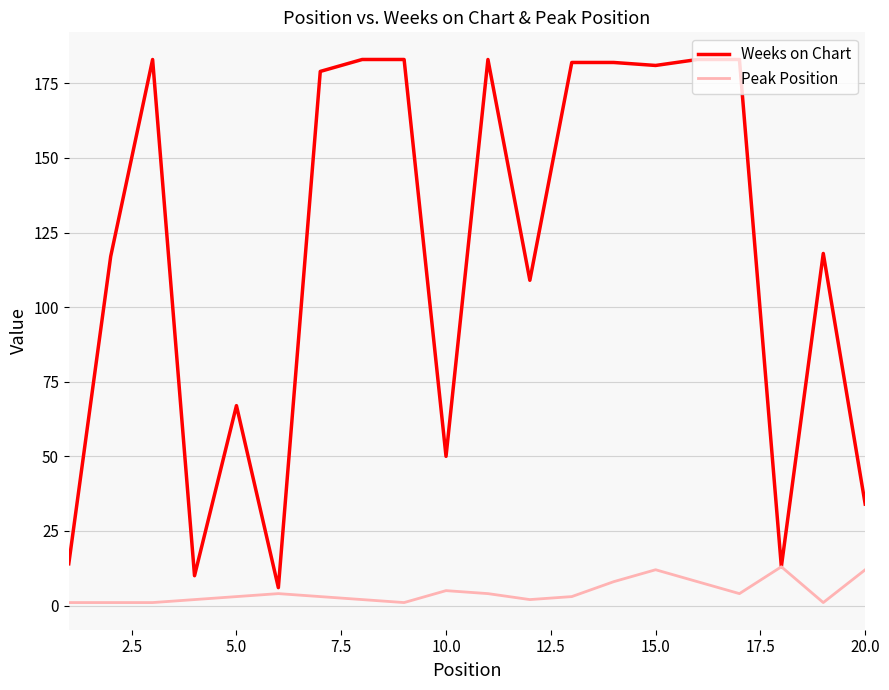

How many categories are shown in the chart?

20